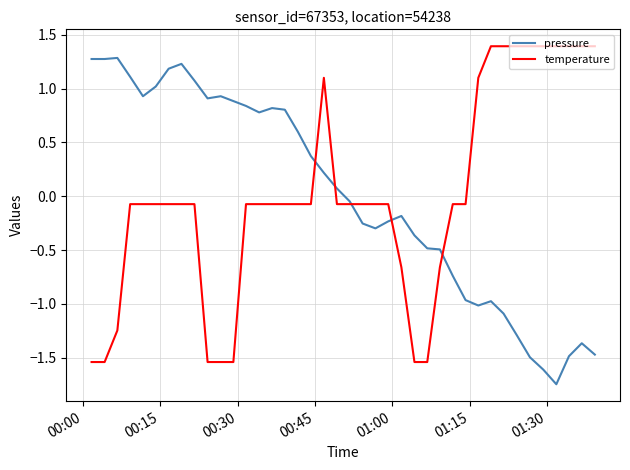

What is the highest value of the pressure series?

1.3